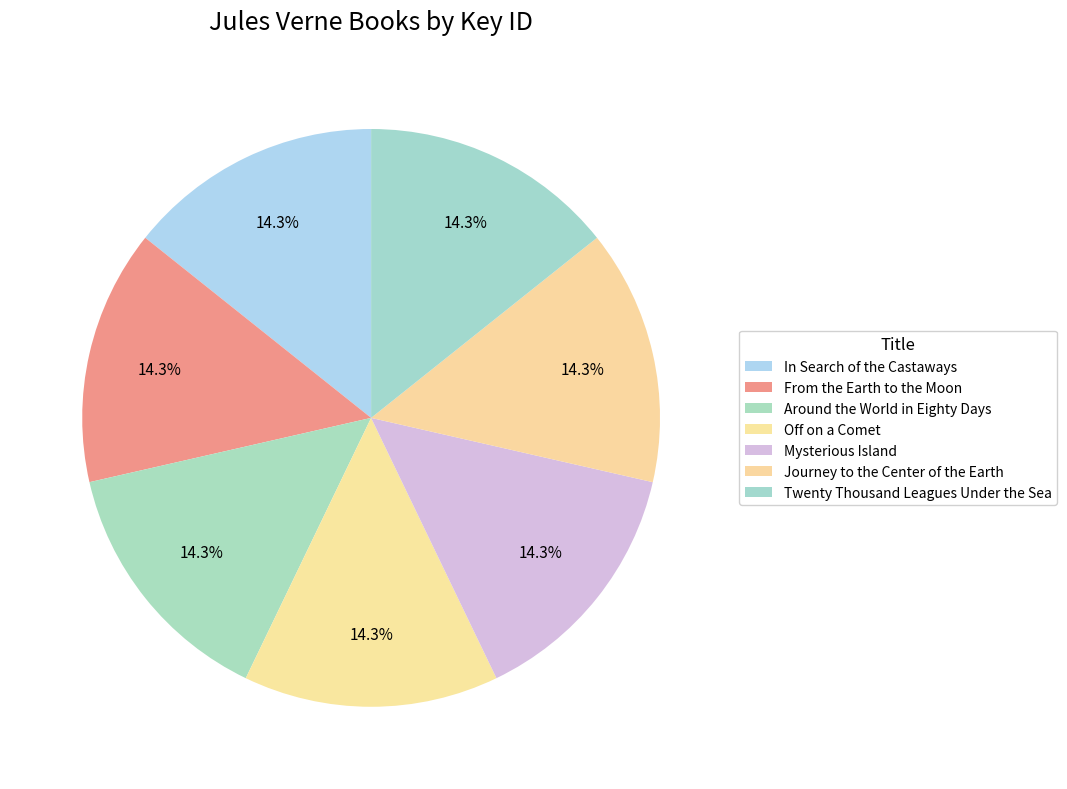

What percentage is the Twenty Thousand Leagues Under the Sea slice, to the nearest percent?

14%